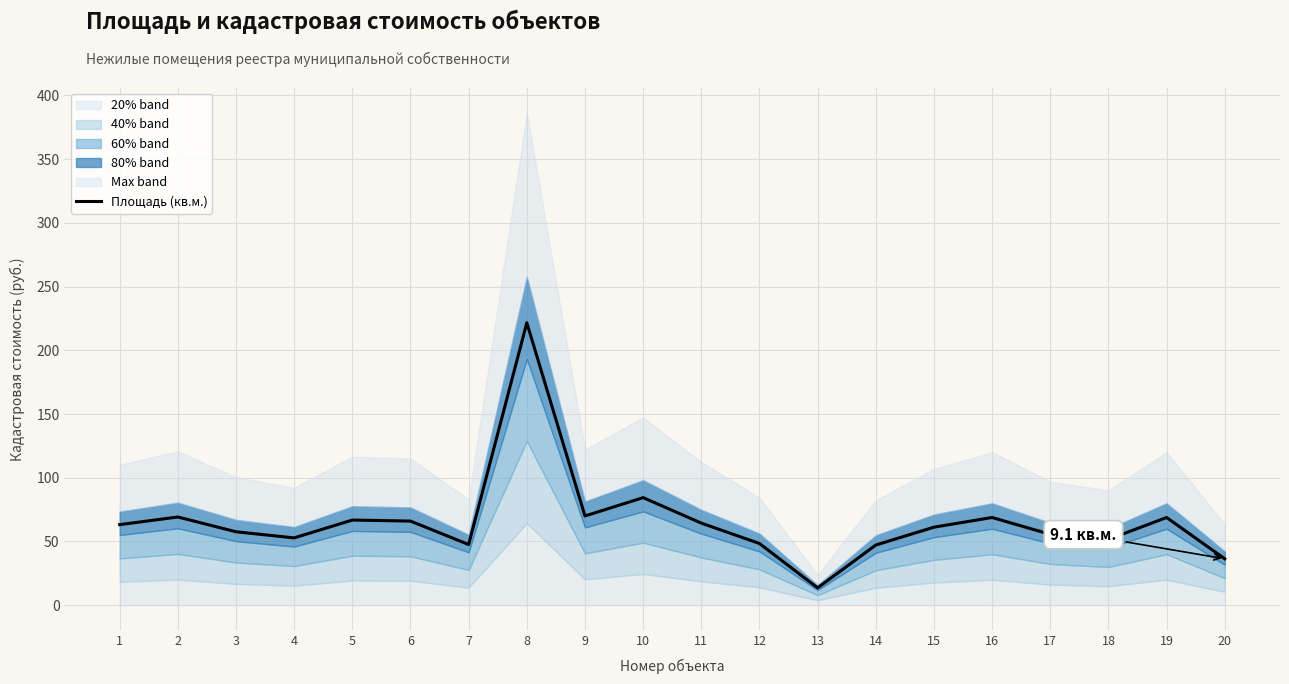

List the labels in order of value, smallest first.

13, 20, 14, 7, 12, 18, 4, 17, 3, 15, 1, 11, 6, 5, 16, 19, 2, 9, 10, 8